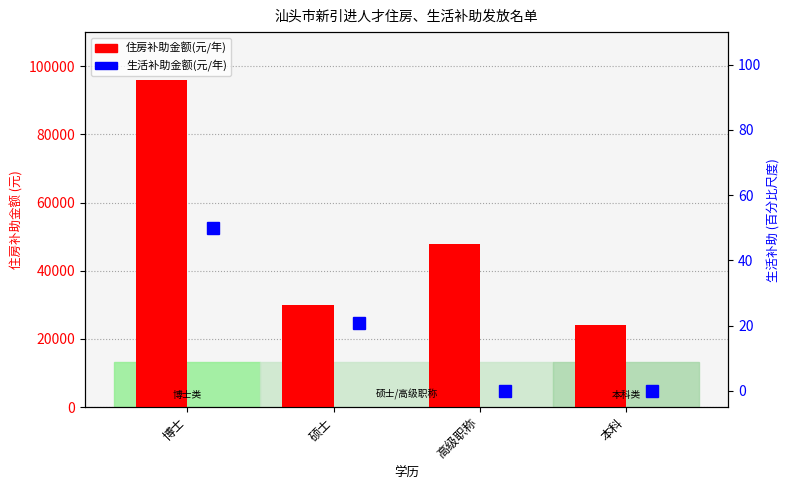

Read the 生活补助金额(元/年) value at 硕士.

20.8